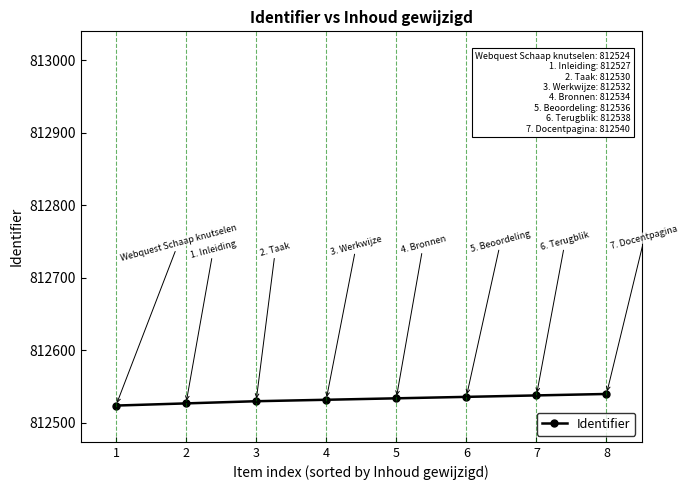

What is the change in value from 1 to 2?

+3